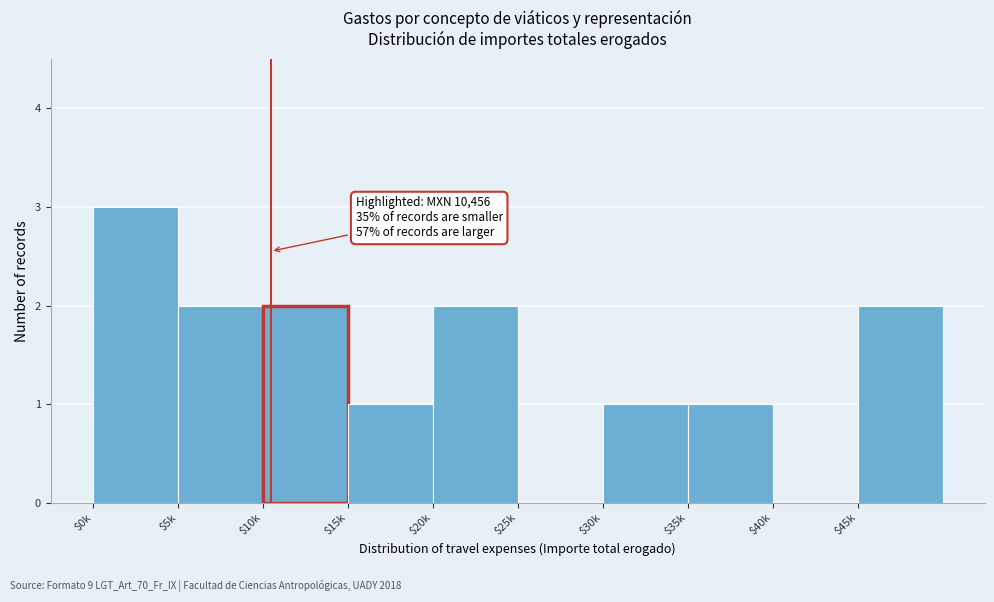

Which category has the highest value across all series?

$0k